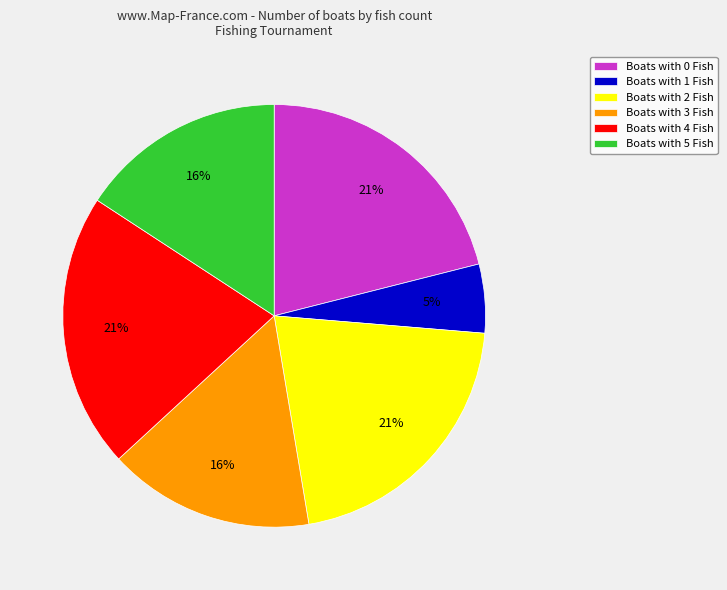

How many slices are in this pie chart?

6